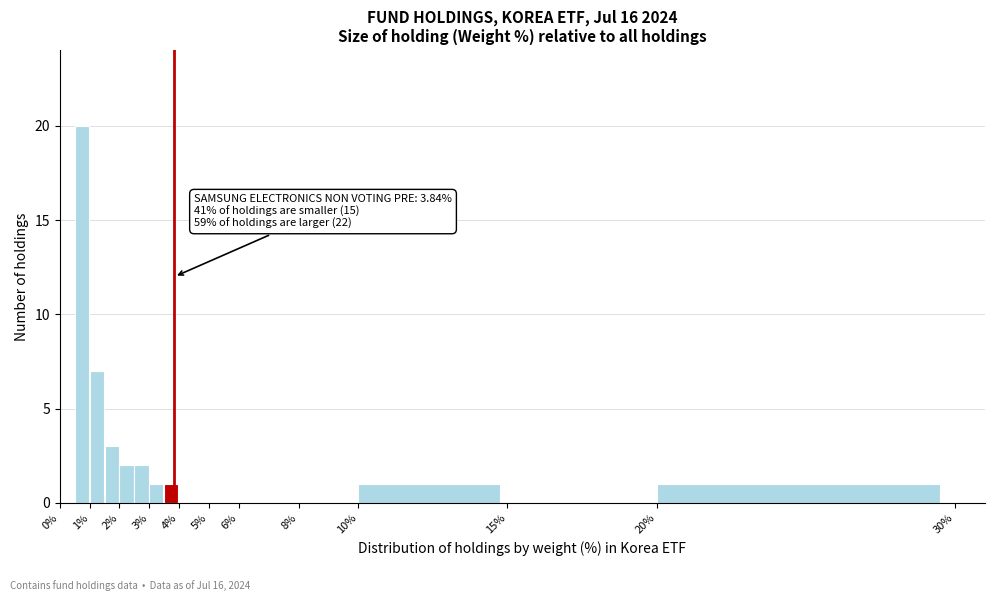

Over which range of the x-axis is the bar tallest?

0.5 to 1.0